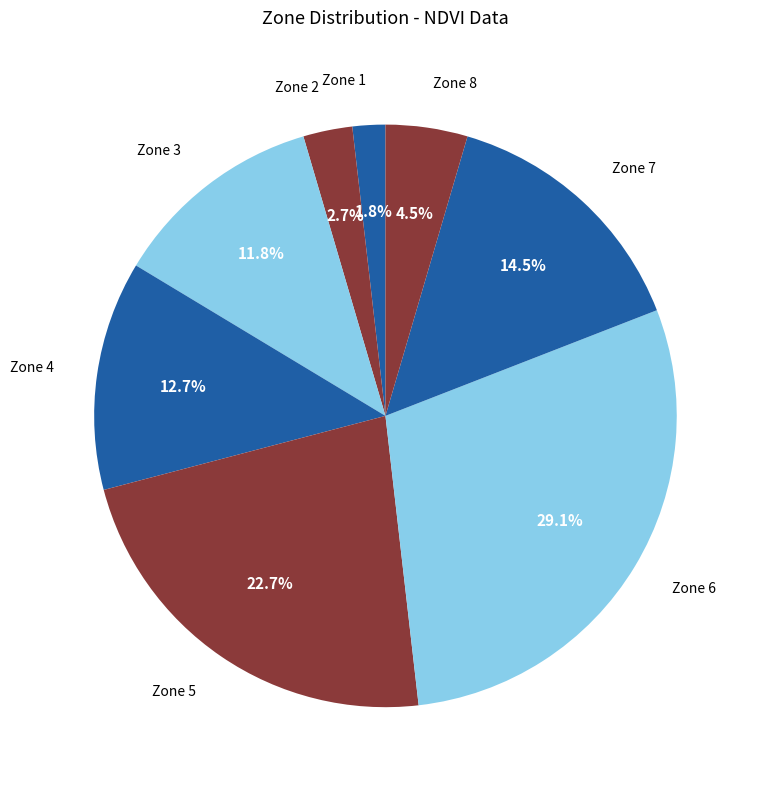

Combined, what portion of the pie is Zone 7 and Zone 4?

27.3%